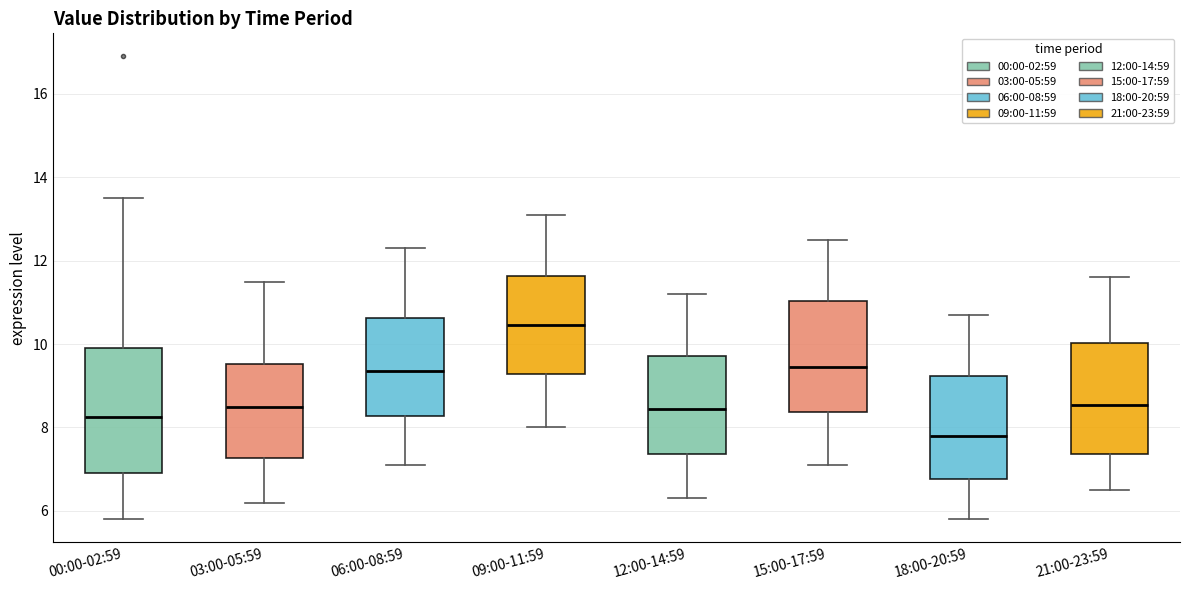

Reading left to right, read every box against the y-axis: the position of its median line, the range the box covers, and the ends of its whiskers. The values are not printed on the chart, so give them approximately, as read against the axis.

00:00-02:59: median 8.2, box 7.0 to 10.0, whiskers 5.8 to 13.6
03:00-05:59: median 8.6, box 7.2 to 9.6, whiskers 6.2 to 11.6
06:00-08:59: median 9.4, box 8.2 to 10.6, whiskers 7.2 to 12.4
09:00-11:59: median 10.4, box 9.2 to 11.6, whiskers 8.0 to 13.2
12:00-14:59: median 8.4, box 7.4 to 9.8, whiskers 6.4 to 11.2
15:00-17:59: median 9.4, box 8.4 to 11.0, whiskers 7.2 to 12.6
18:00-20:59: median 7.8, box 6.8 to 9.2, whiskers 5.8 to 10.8
21:00-23:59: median 8.6, box 7.4 to 10.0, whiskers 6.6 to 11.6